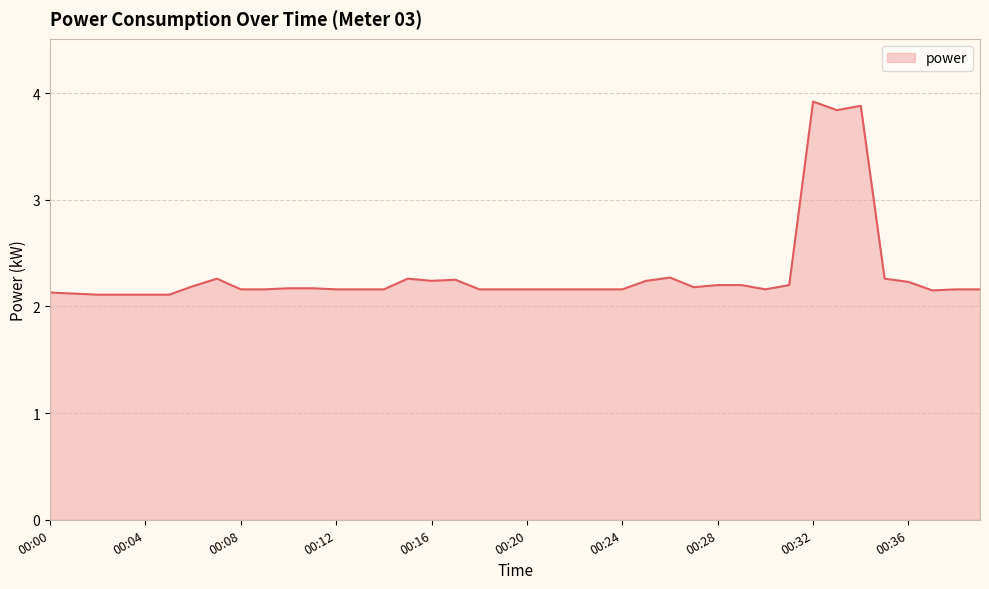

What is the maximum value shown in the chart?

3.9